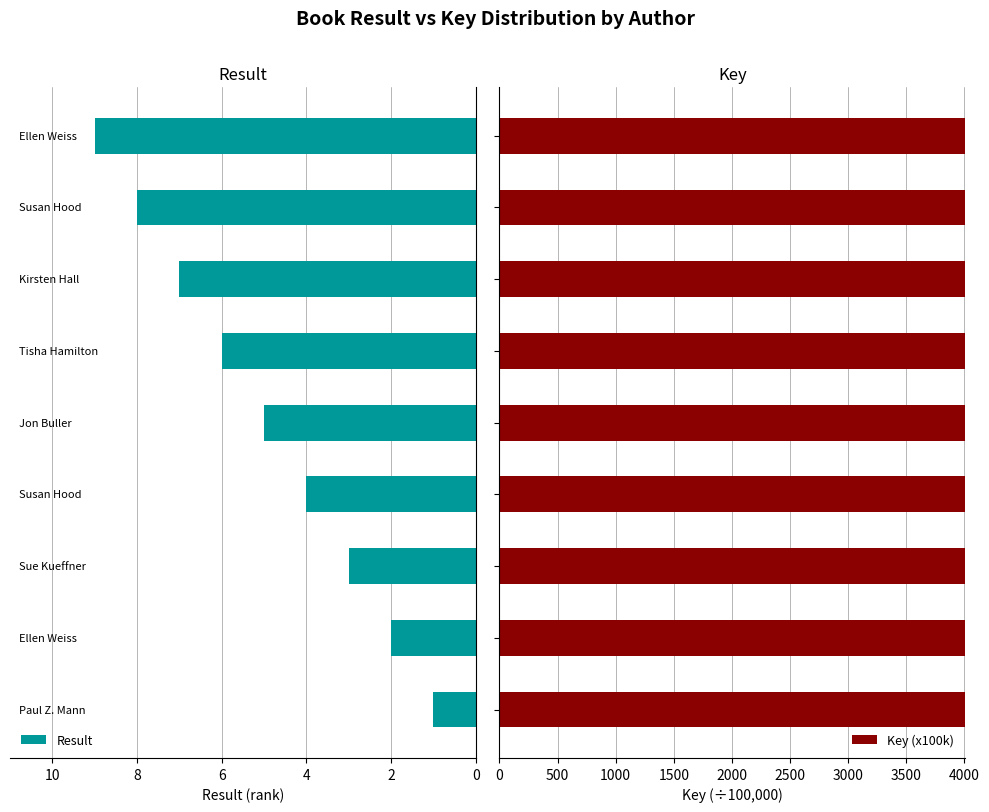

True or false: Result has a value of 12.4 at 8.

False